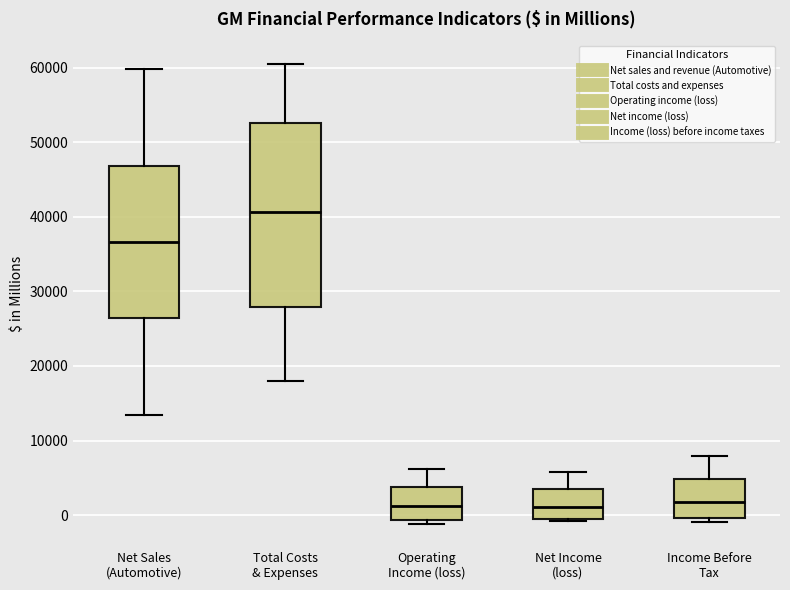

Comparing the boxes themselves (not the whiskers), which one is the tallest?

Total Costs & Expenses